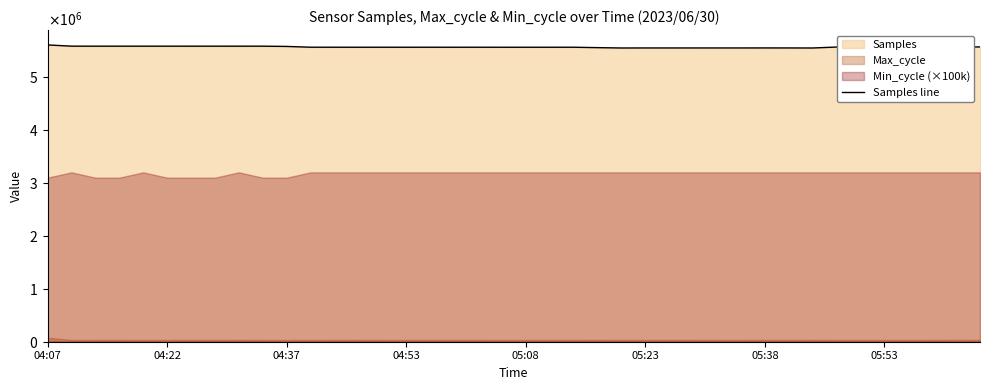

How many interior local valleys (lower than both neighbors) does the data have?

13